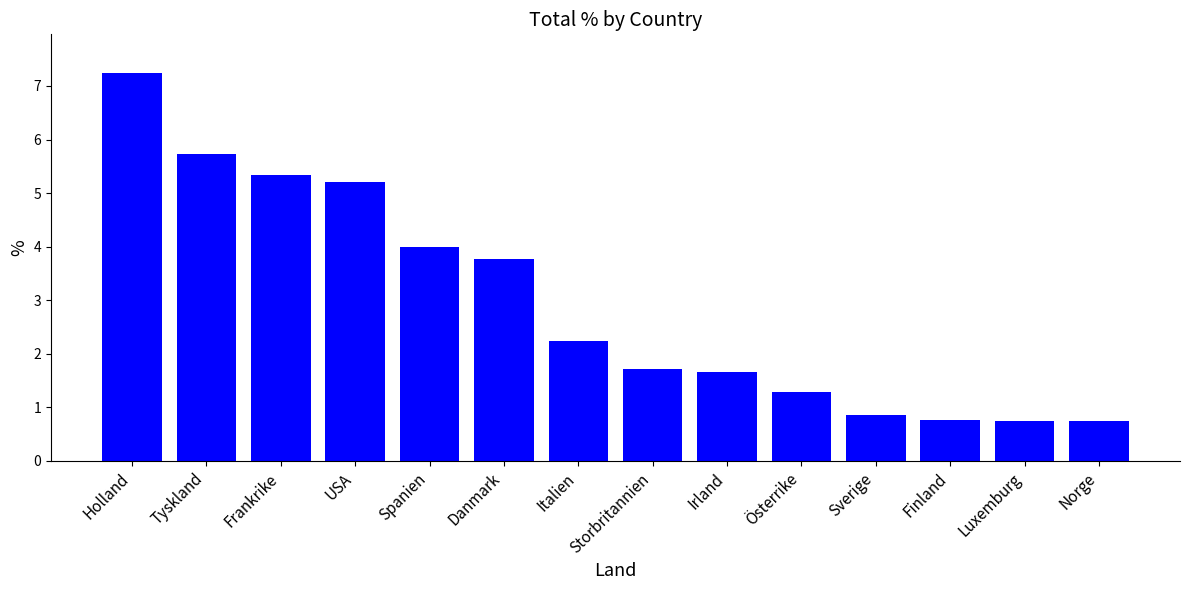

What position from the left is Irland?

9